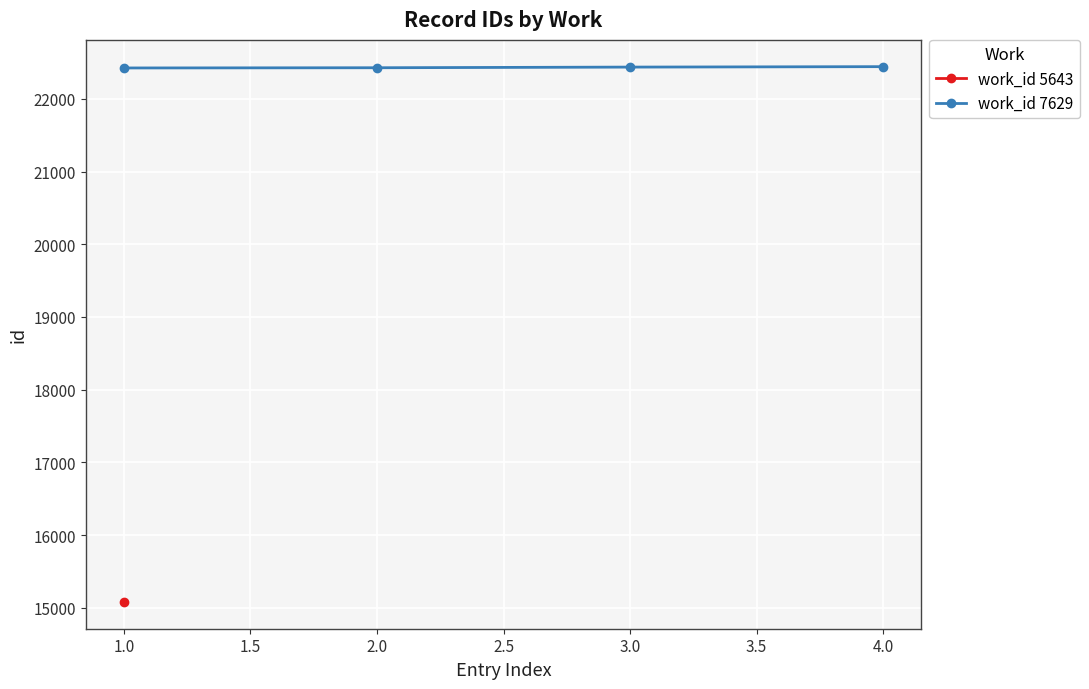

What is the maximum value for work_id 7629?

22442